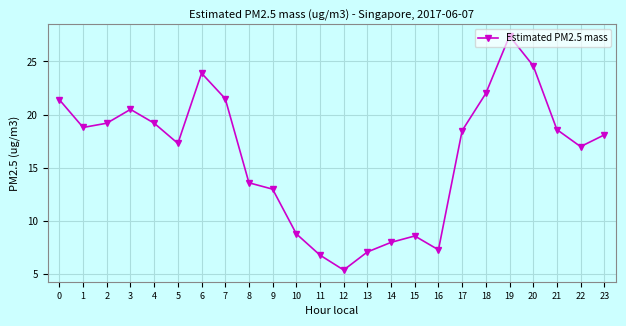

What is the ratio of the value at 5 to the value at 10?

2.0